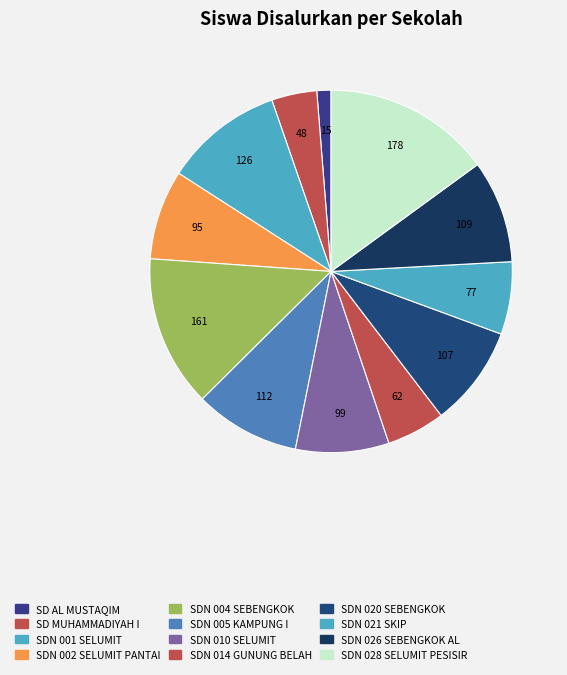

How many slices are in this pie chart?

12